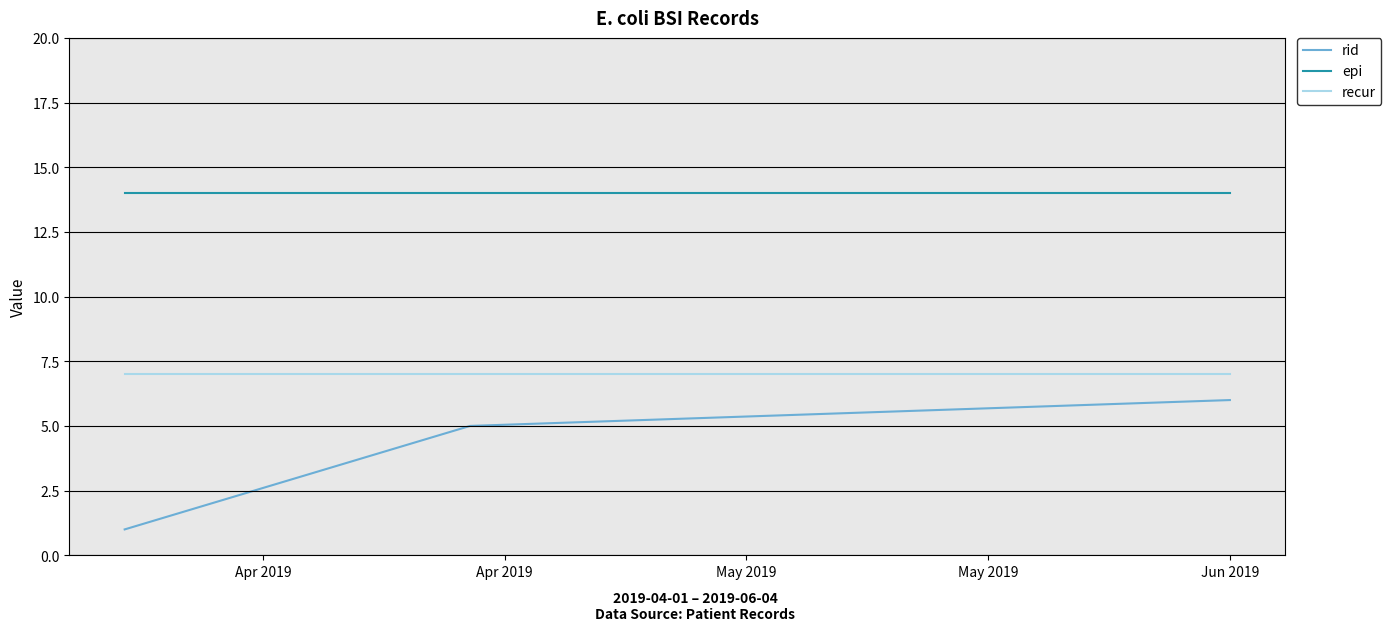

Which series has the largest total across all categories?

epi